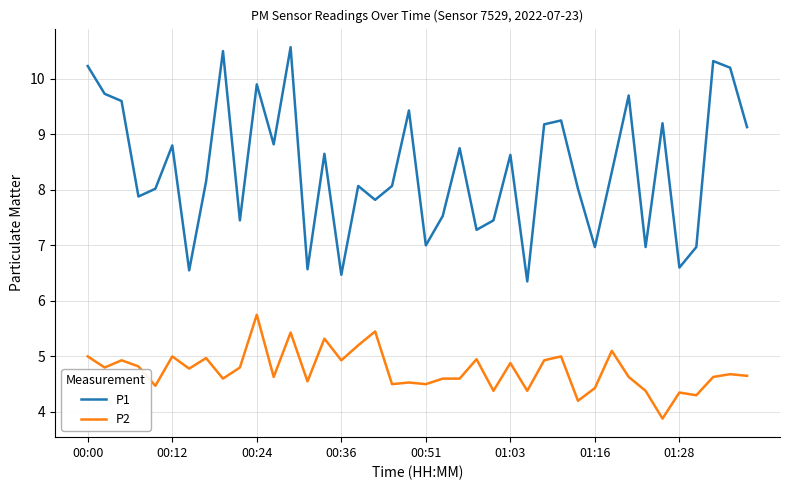

Which series has the largest range (max minus min)?

P1